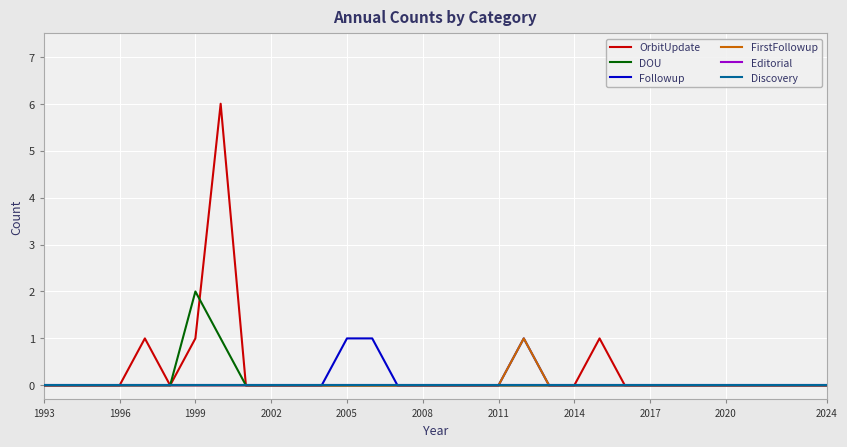

True or false: Discovery and Editorial cross at least once.

False